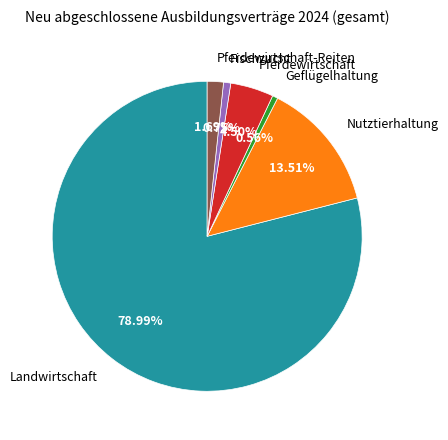

To the nearest percent, what is the average slice percentage?

17%